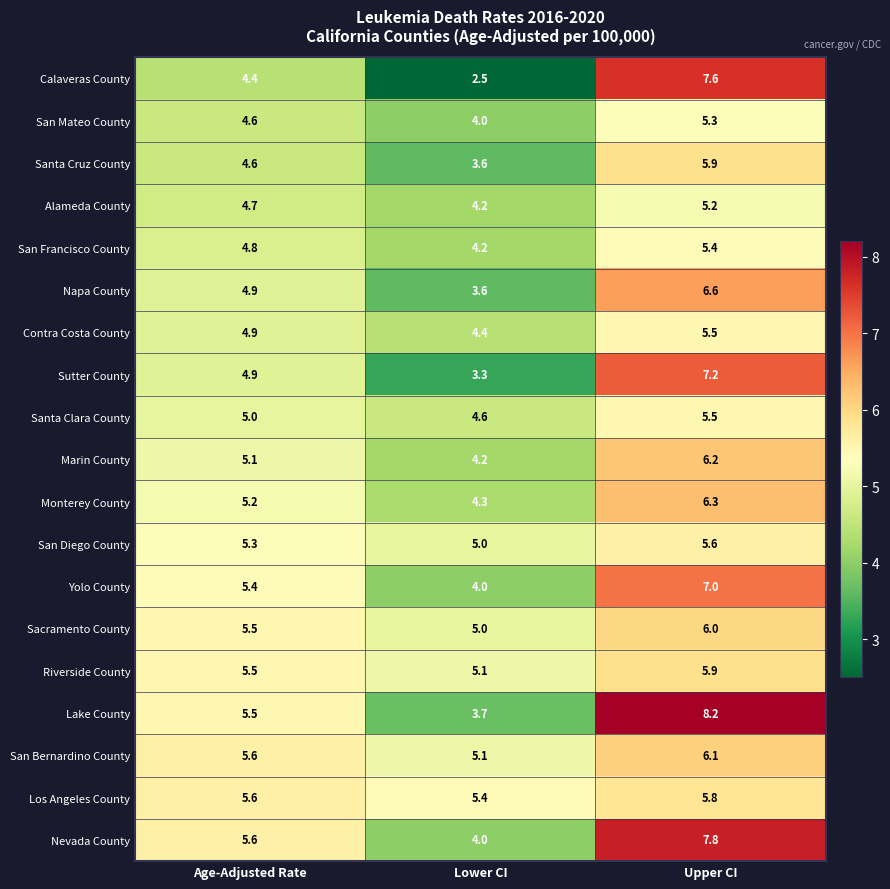

At how many categories does at least one series exceed 5?

3